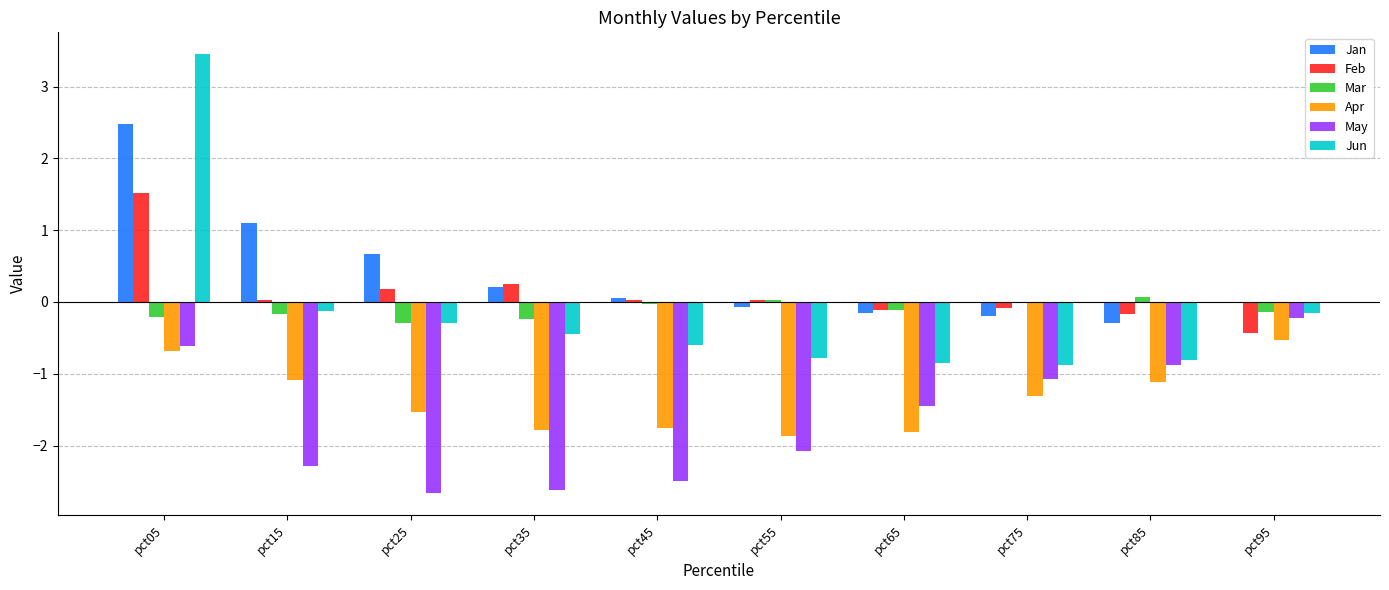

Read the Jun value at pct25.

-0.3